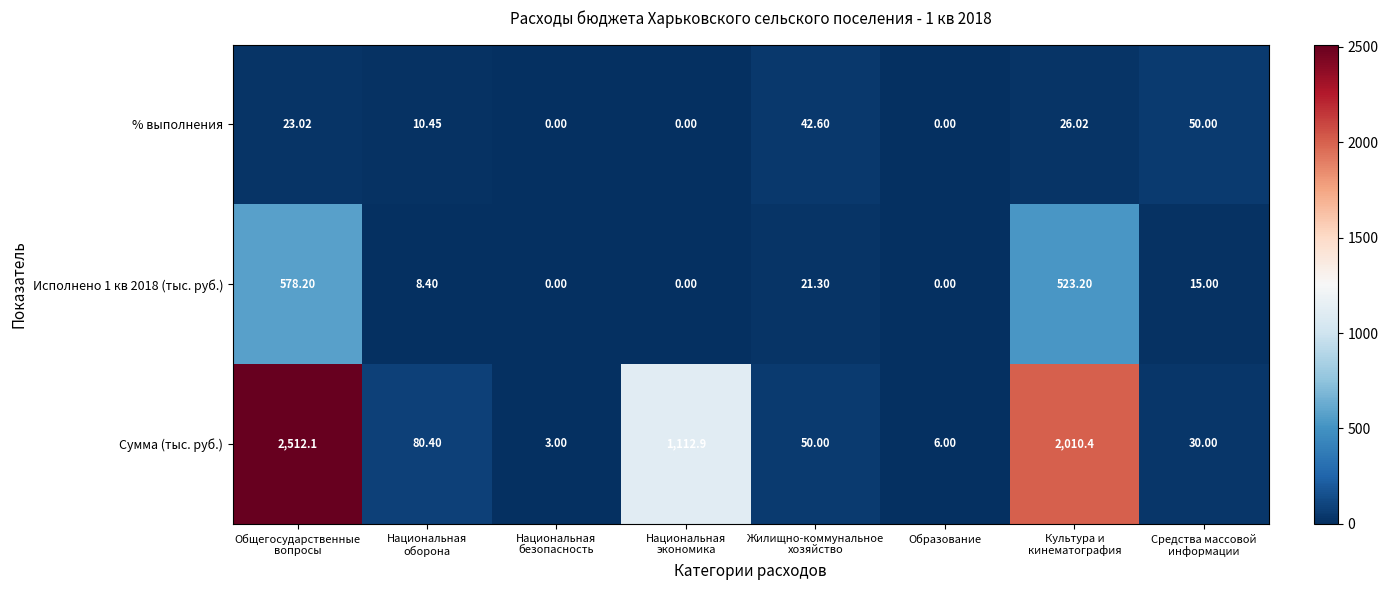

Which series has the largest total across all categories?

Сумма (тыс. руб.)